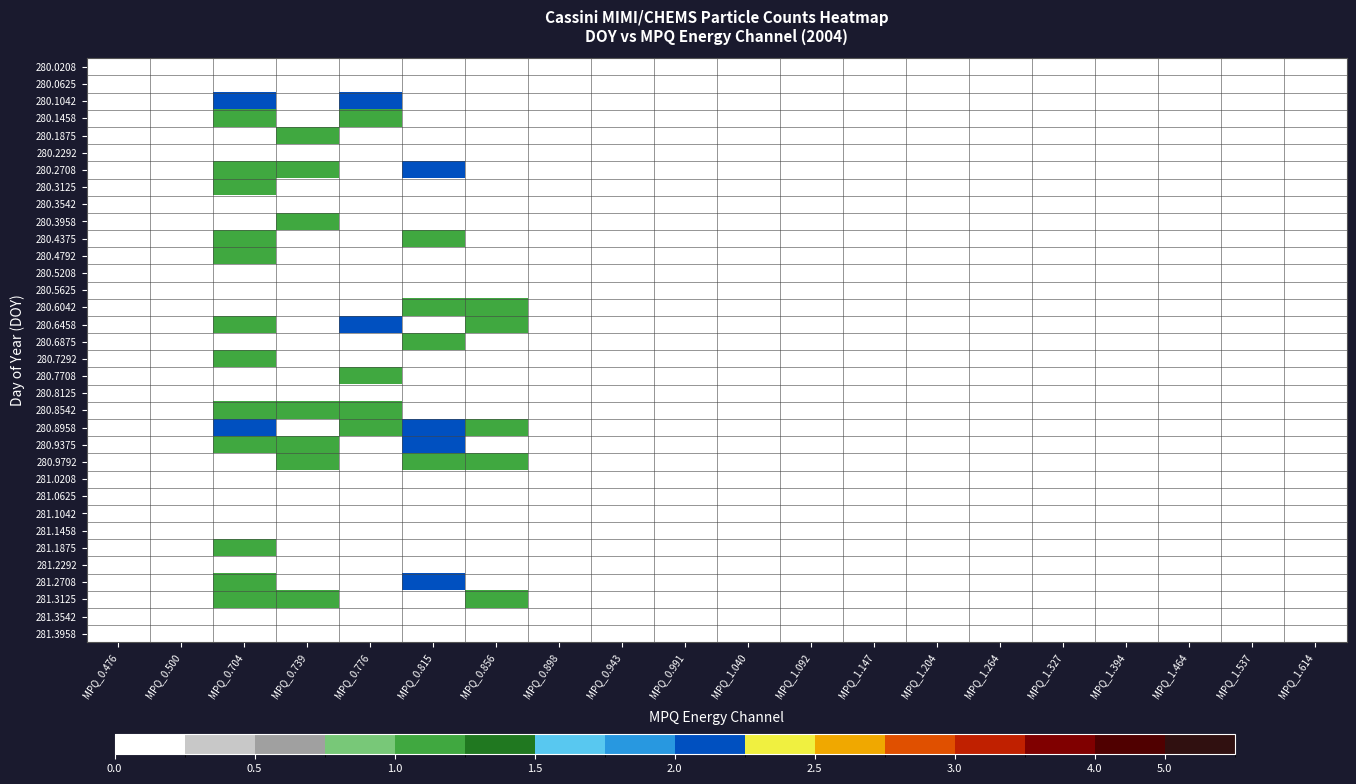

At how many categories does at least one series exceed 0?

5